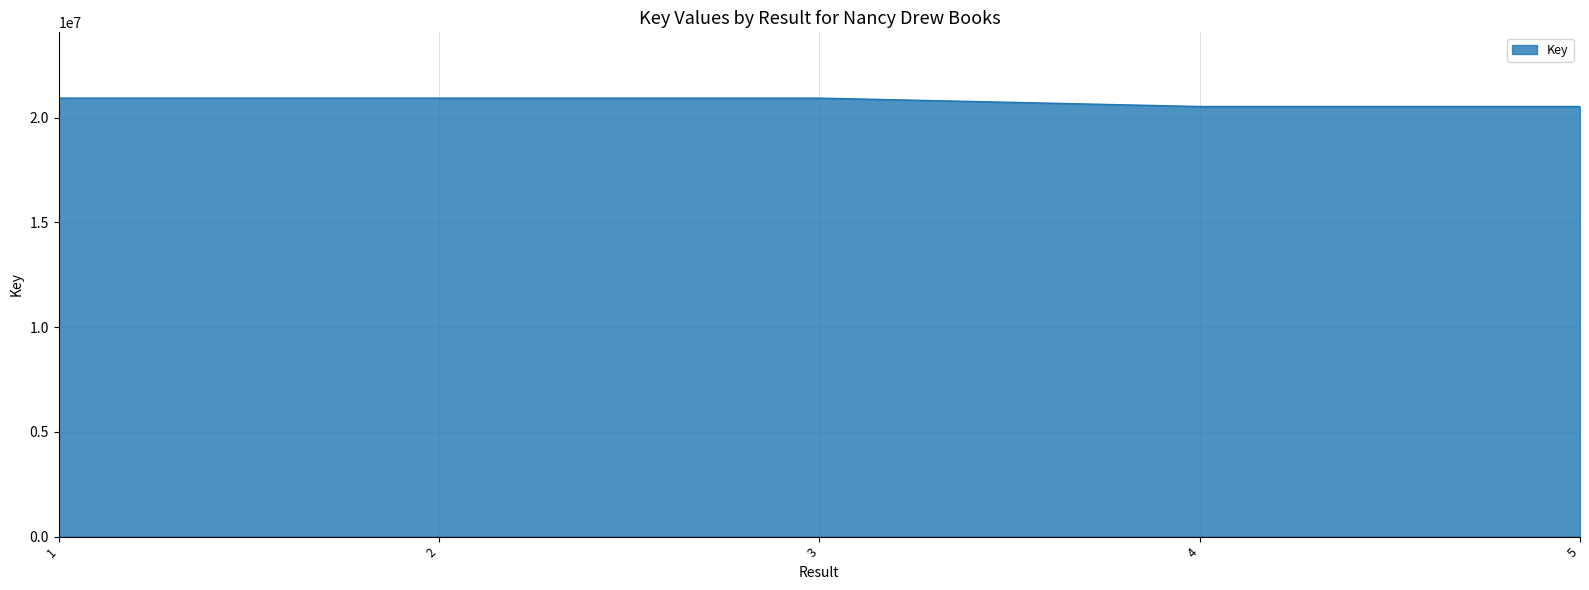

True or false: the data shows 12252758 at 1.

False